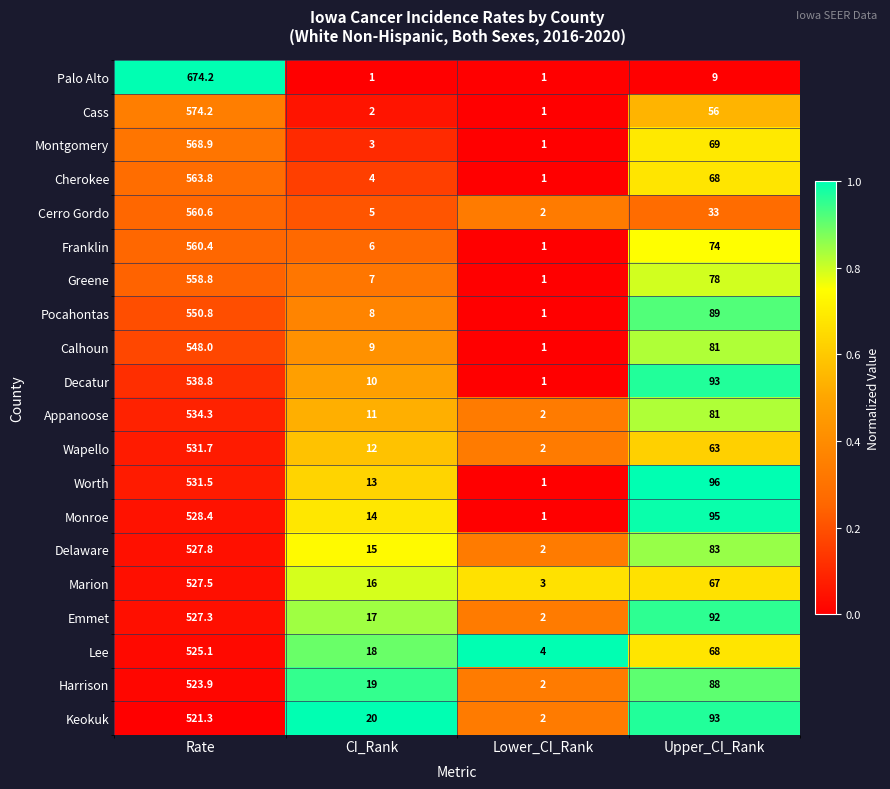

How many distinct data groups are displayed?

20